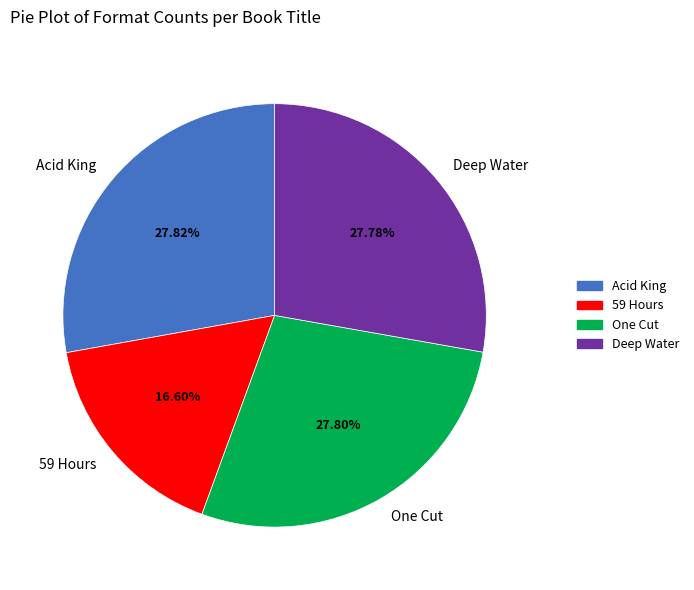

Does any single category account for the majority?

No